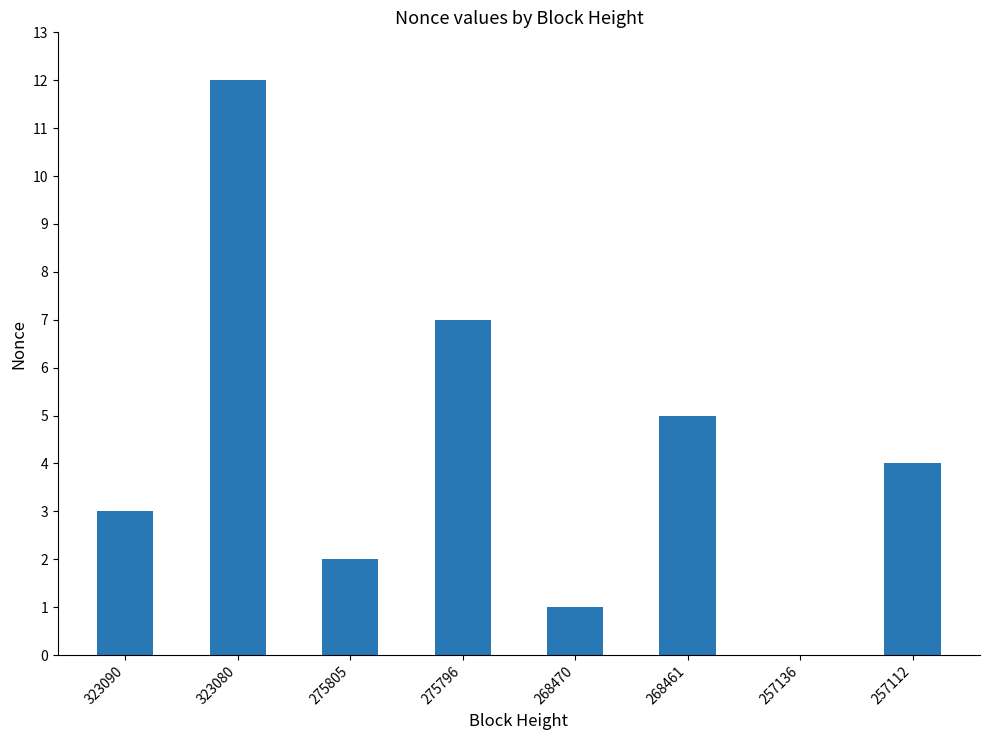

What is the difference between the values at 257112 and 268470?

3